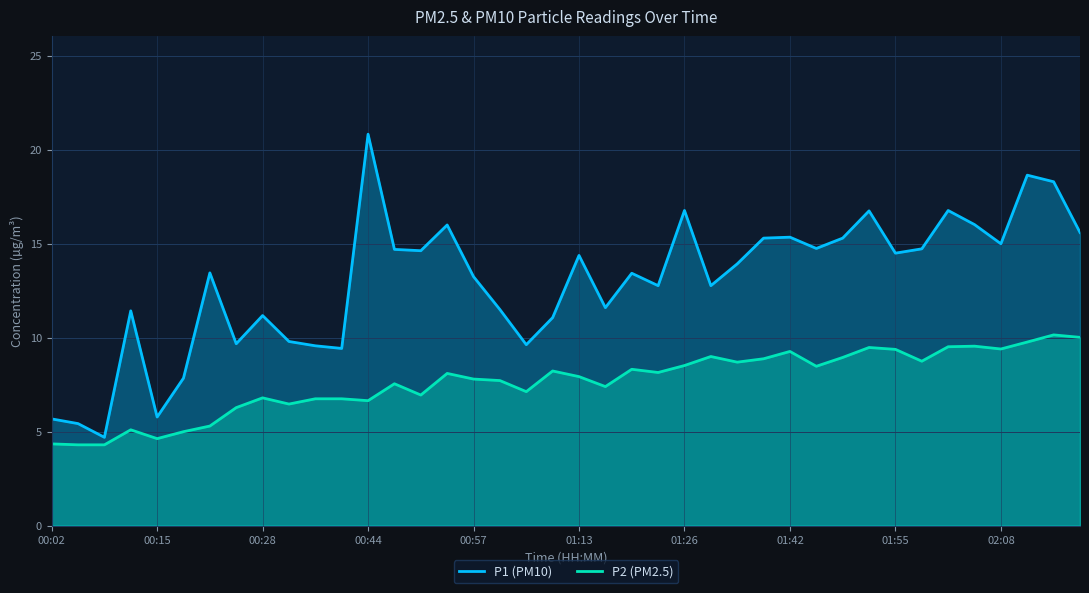

Where is the first local maximum for P1?

00:13